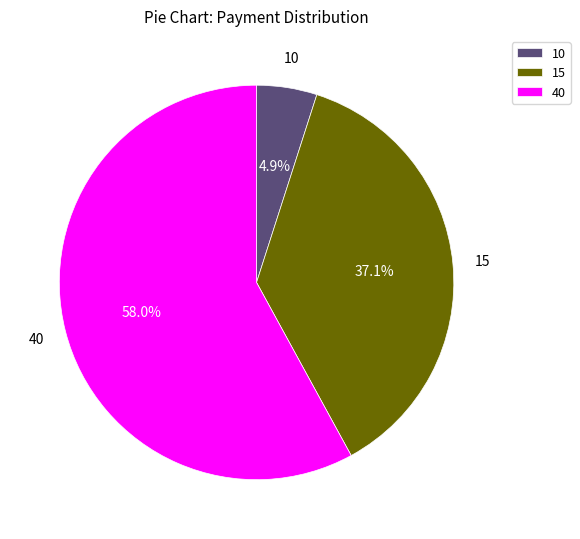

Which category accounts for the majority?

40